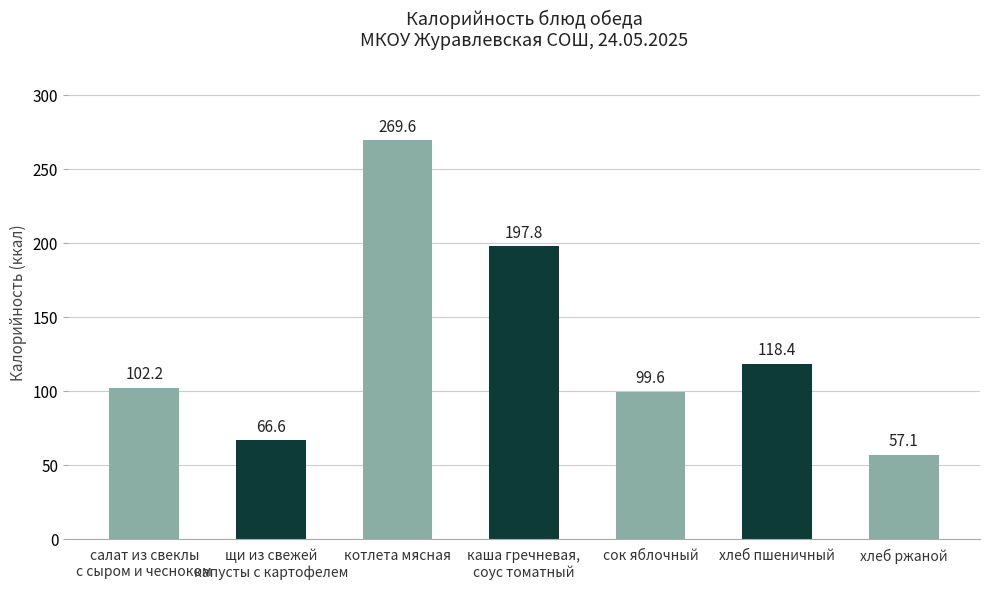

What is the greatest value displayed?

269.6